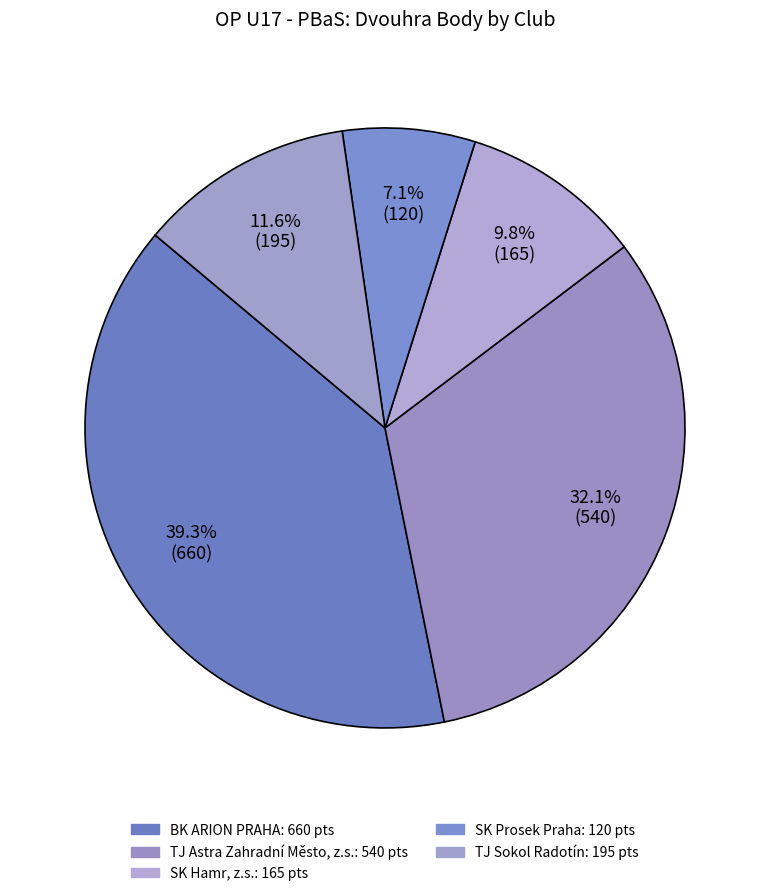

How many segments does this pie chart have?

5